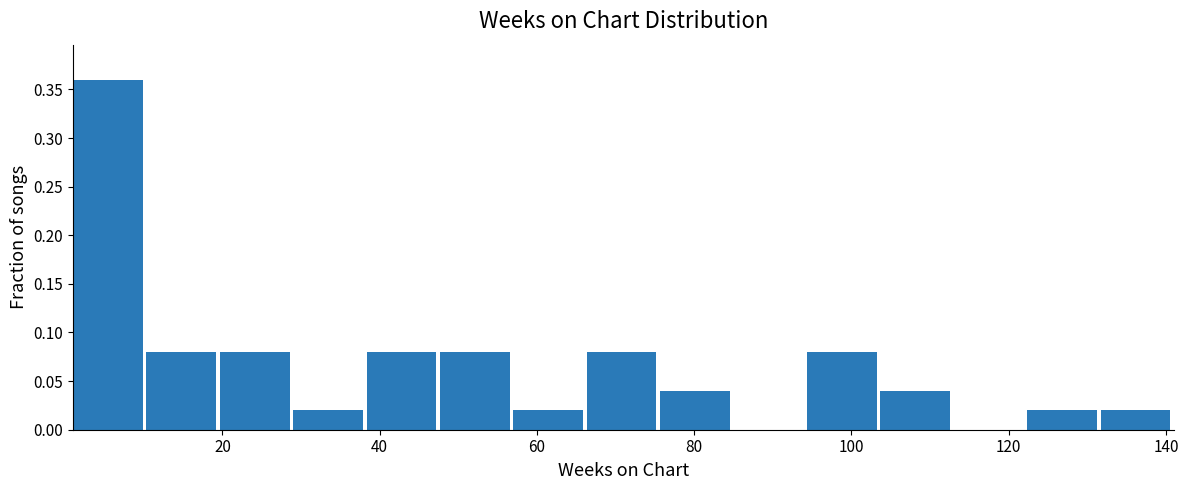

Reading left to right, list every bar in this chart as the range it spans on the x-axis followed by its height. Neither the bar edges nor the heights are printed on the chart, so give them approximately, as read against the axes.

2 to 10: 0.36
10 to 20: 0.08
20 to 30: 0.08
30 to 38: 0.02
38 to 48: 0.08
48 to 58: 0.08
58 to 66: 0.02
66 to 76: 0.08
76 to 86: 0.04
86 to 94: 0
94 to 104: 0.08
104 to 114: 0.04
114 to 122: 0
122 to 132: 0.02
132 to 142: 0.02